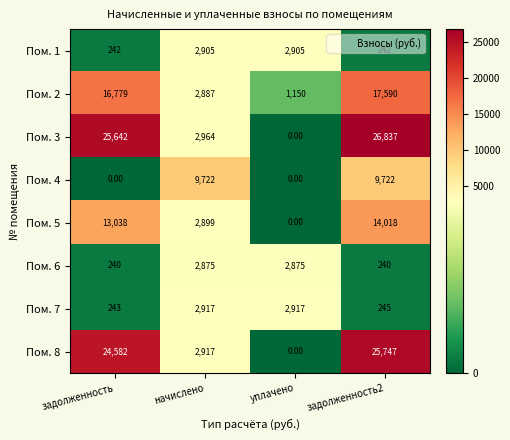

Between задолженность and задолженность2, which series saw the biggest shift?

Пом. 4